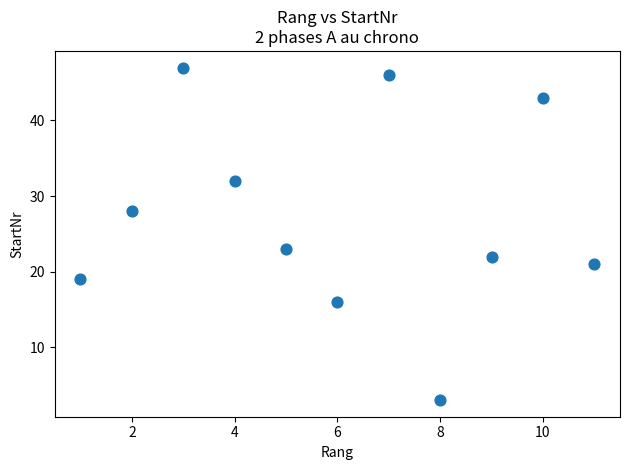

What is the average X value?

6